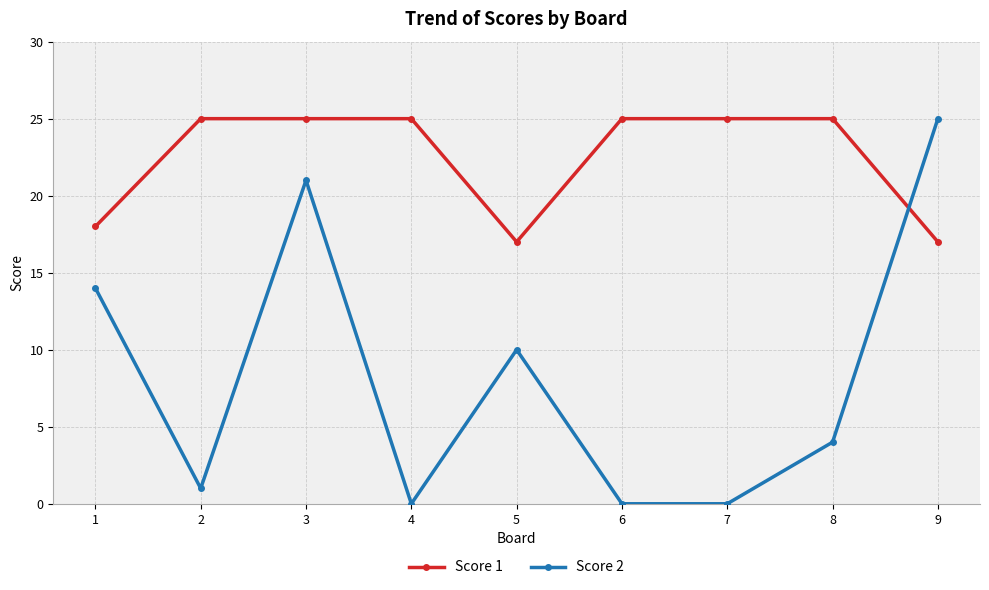

What is the difference between the maximum and minimum values in the Score 1 series?

8